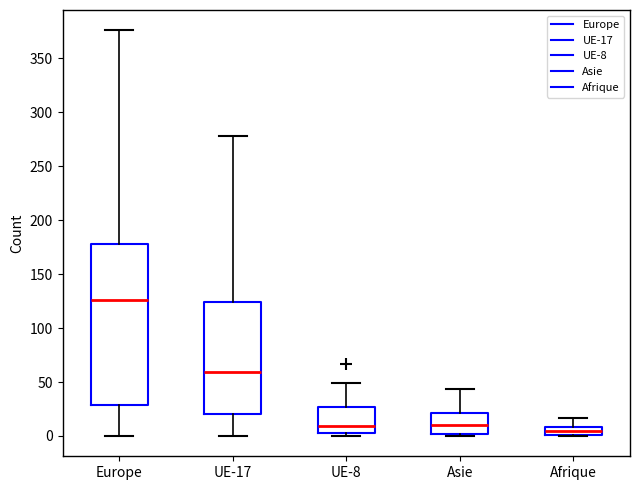

Which box is the tallest, from its lower edge to its upper edge?

Europe